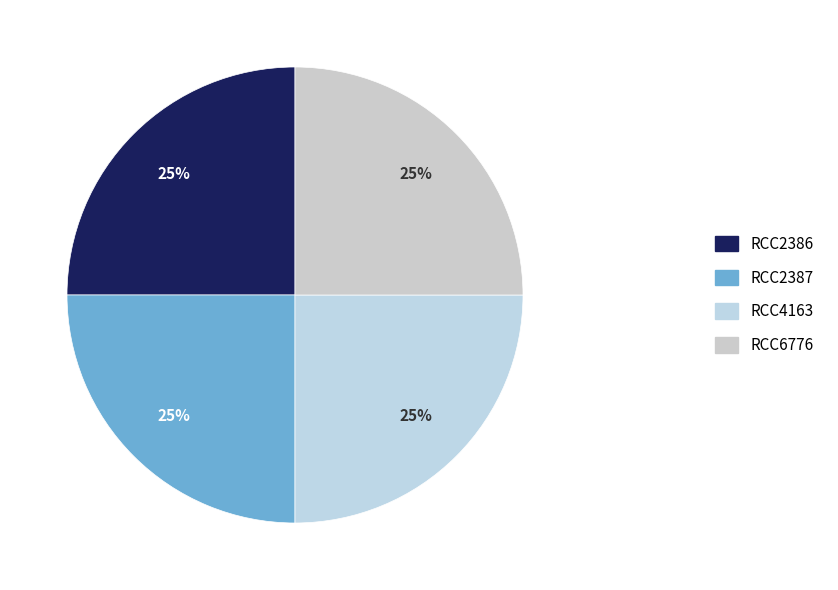

What percentage is the RCC6776 slice, to the nearest percent?

25%